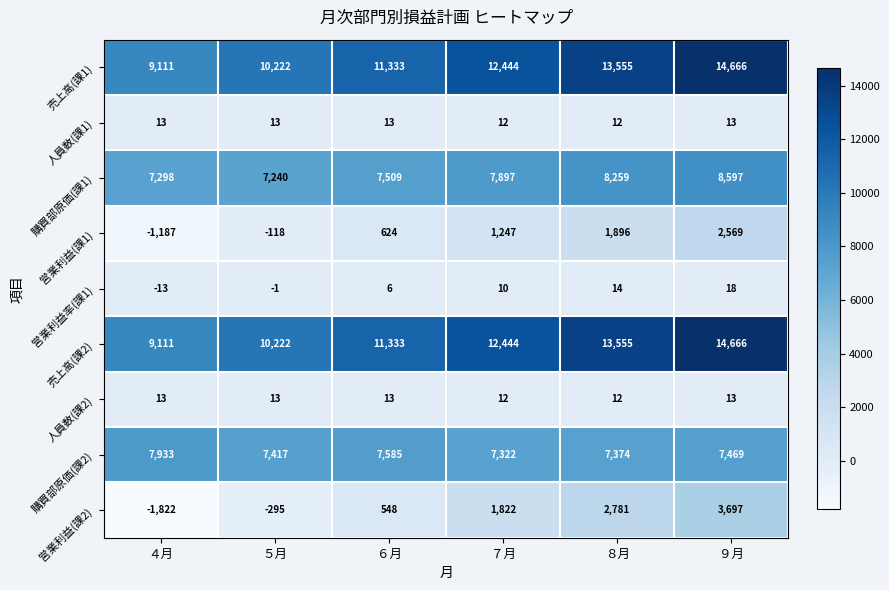

What value does the 営業利益(課1) series have at ９月?

2569